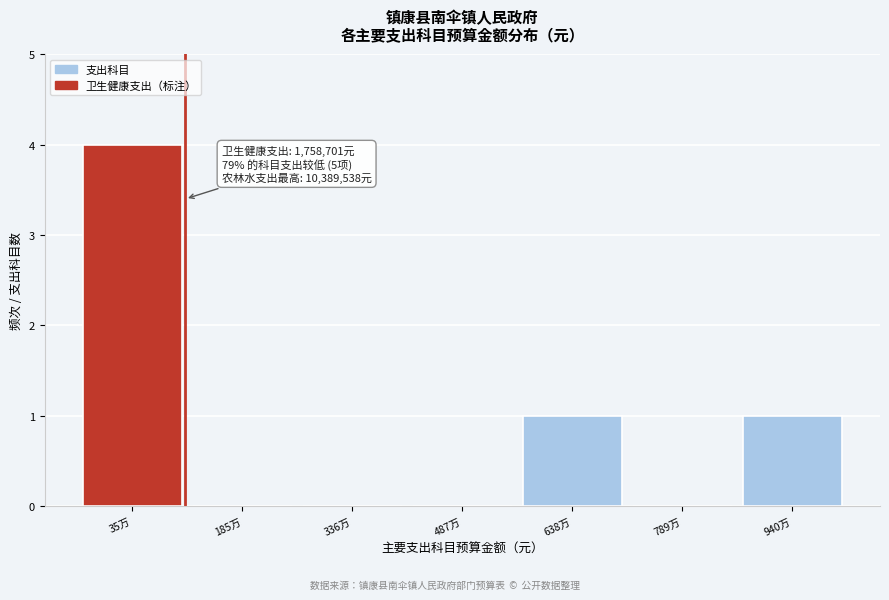

Reading right to left, transcribe all the data shown in this chart.

940万=1	789万=0	638万=1	487万=0	336万=0	185万=0	35万=4